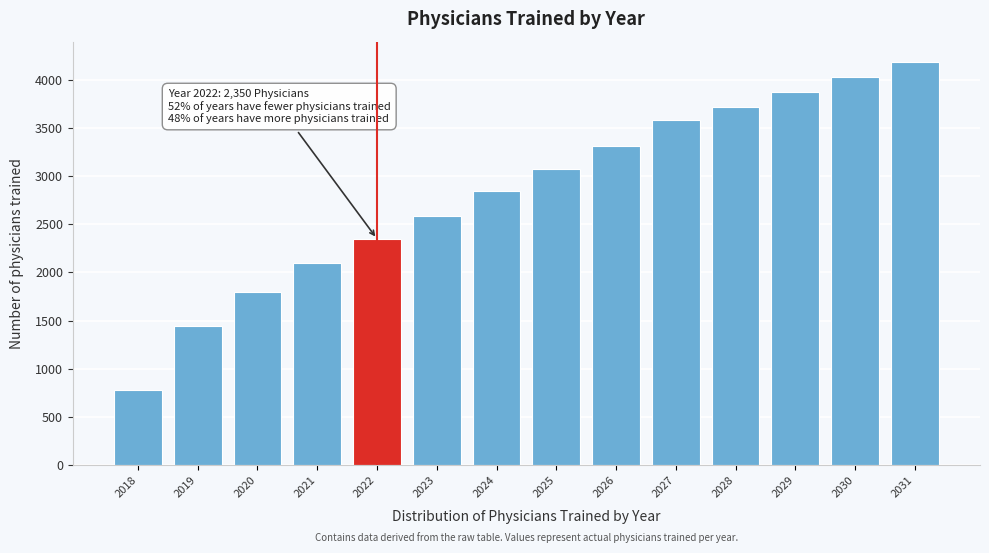

Which category has the lowest value across all series?

2018